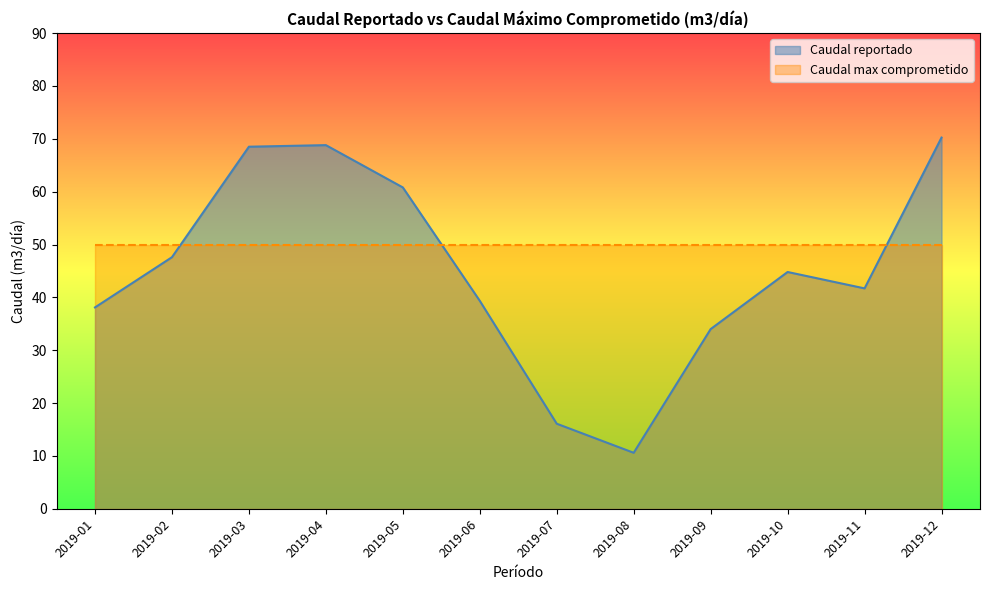

What value does the data have at 2019-04?

68.8